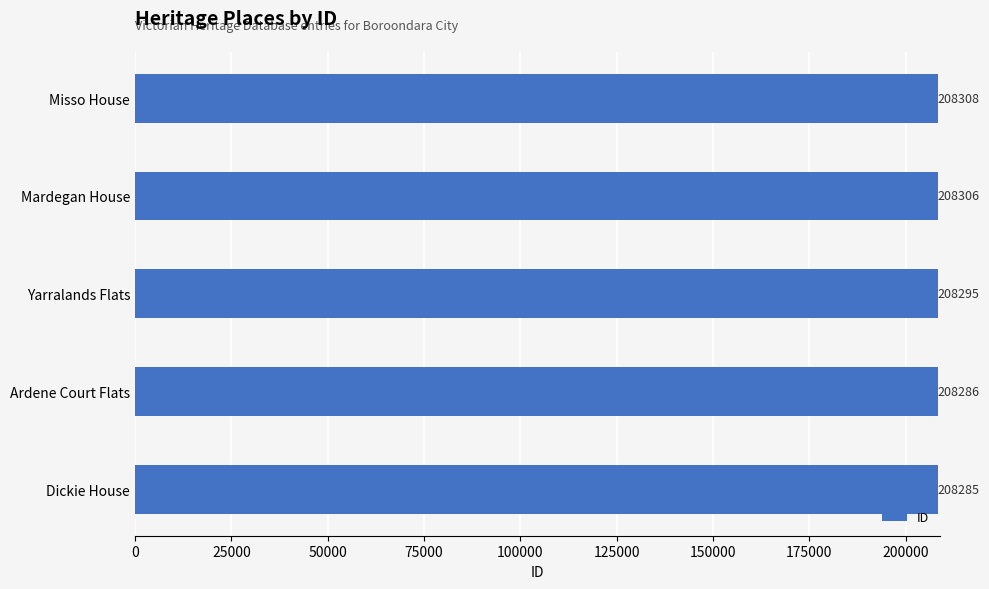

What is the sum of all values?

1041480